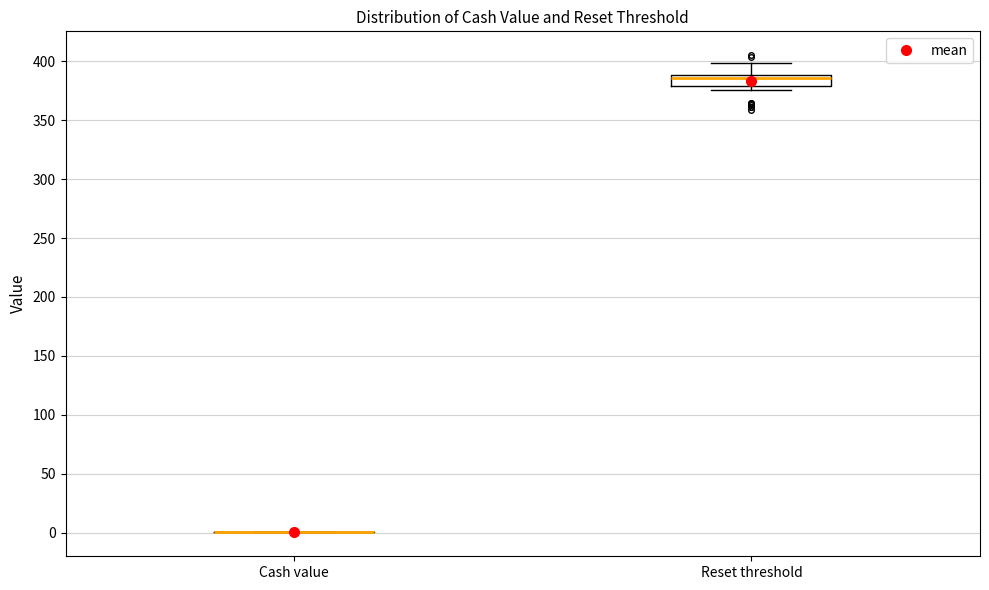

Reading left to right, transcribe this box plot: for each box, give where its median line is, the range the box spans, and where its two whiskers end, as read against the y-axis. The values are not printed on the chart, so give them approximately, as read against the axis.

Cash value: box collapsed to a line at 0, whiskers 0 to 0
Reset threshold: median 385, box 380 to 390, whiskers 375 to 400